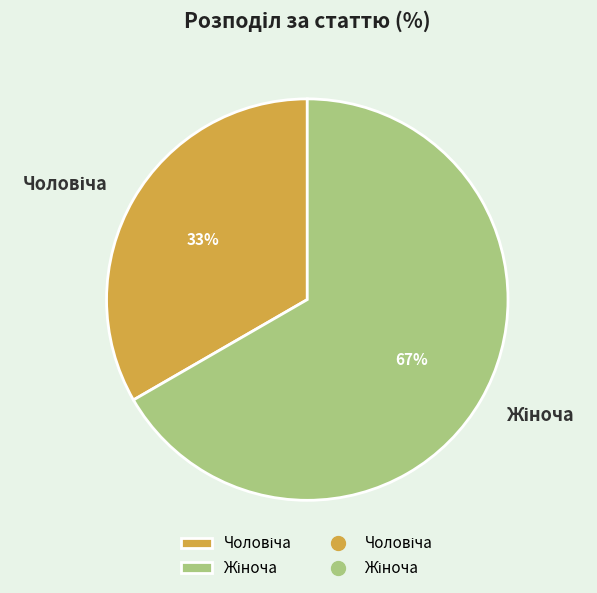

How many segments does this pie chart have?

2